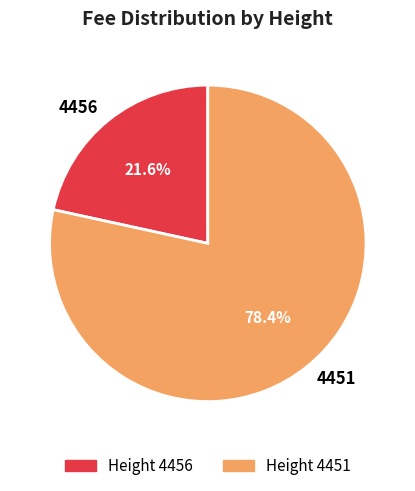

To the nearest percent, what is the combined percentage of 4451 and 4456?

100%